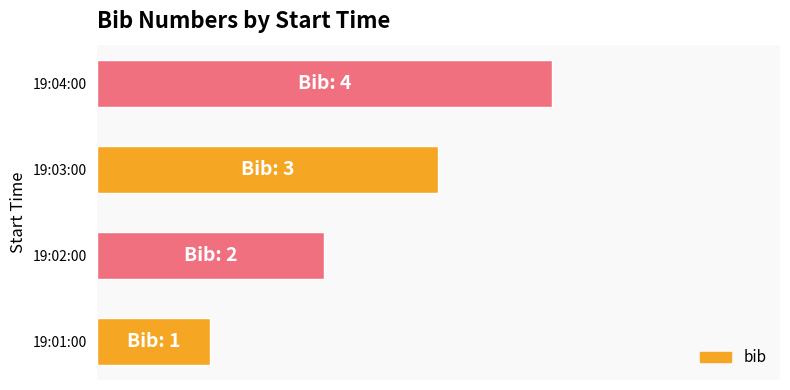

Are the bars horizontal?

Yes